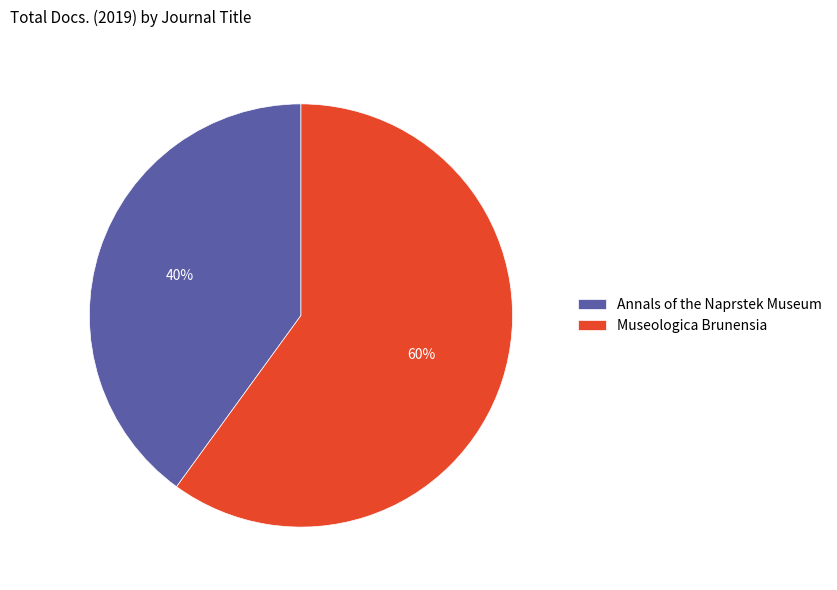

To the nearest percent, what is the difference between the Annals of the Naprstek Museum and Museologica Brunensia slice percentages?

20%